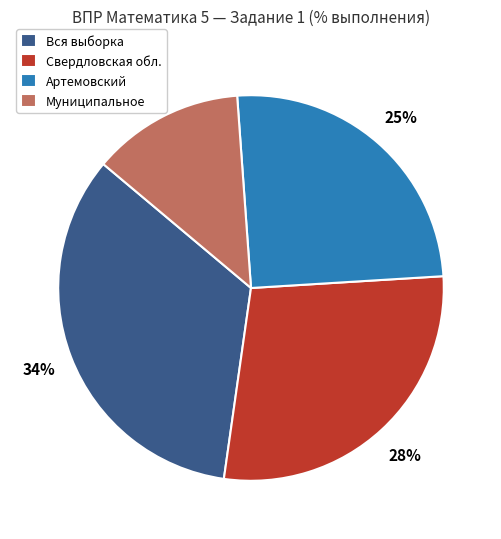

To the nearest percent, what portion does Вся выборка represent?

34%